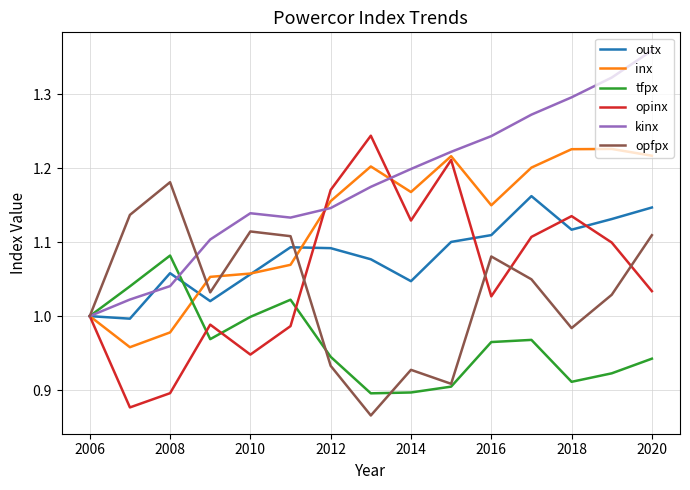

Which series has the largest total across all categories?

kinx